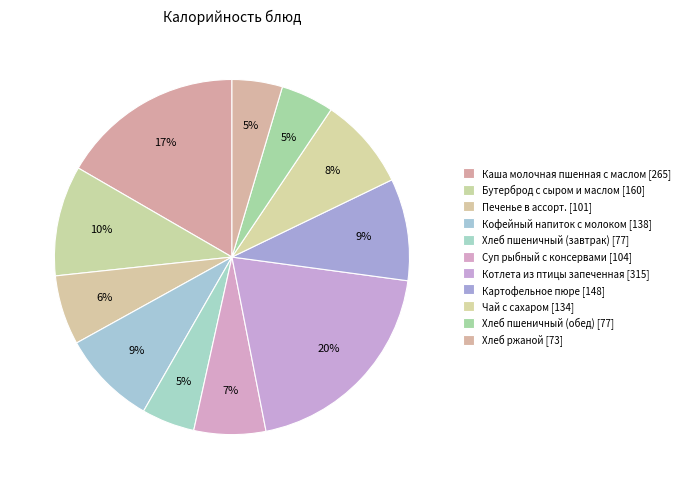

How many slices are in this pie chart?

11